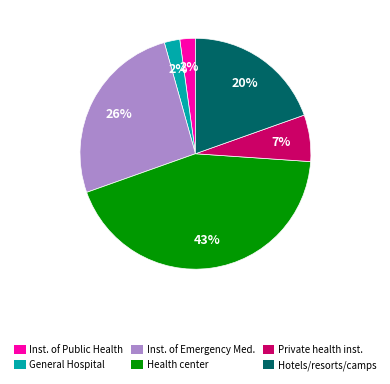

To the nearest percent, what portion does General Hospital represent?

2%